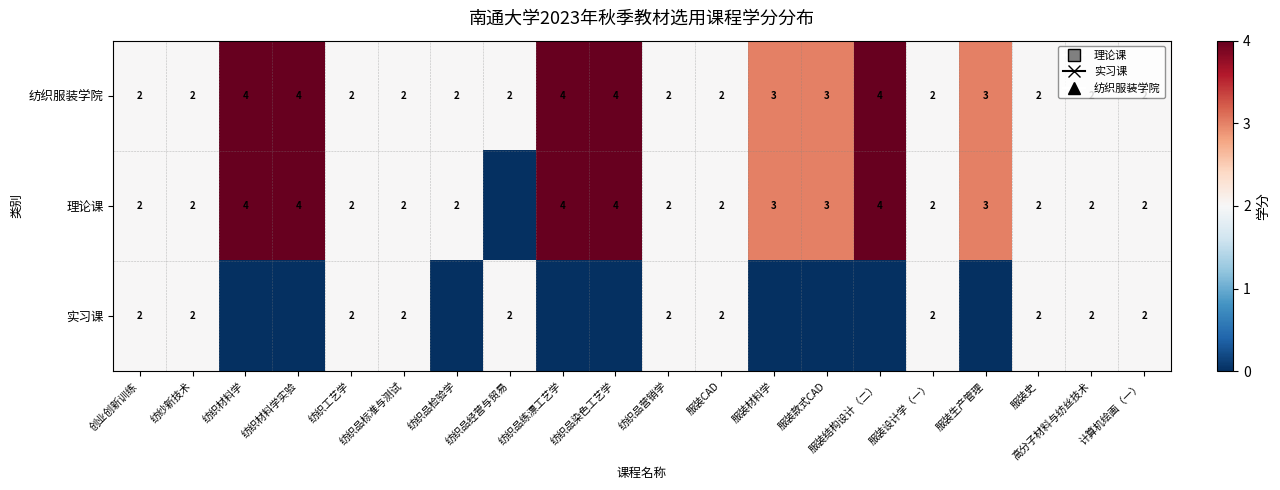

How many 纺织服装学院 values are between 2 and 4?

20